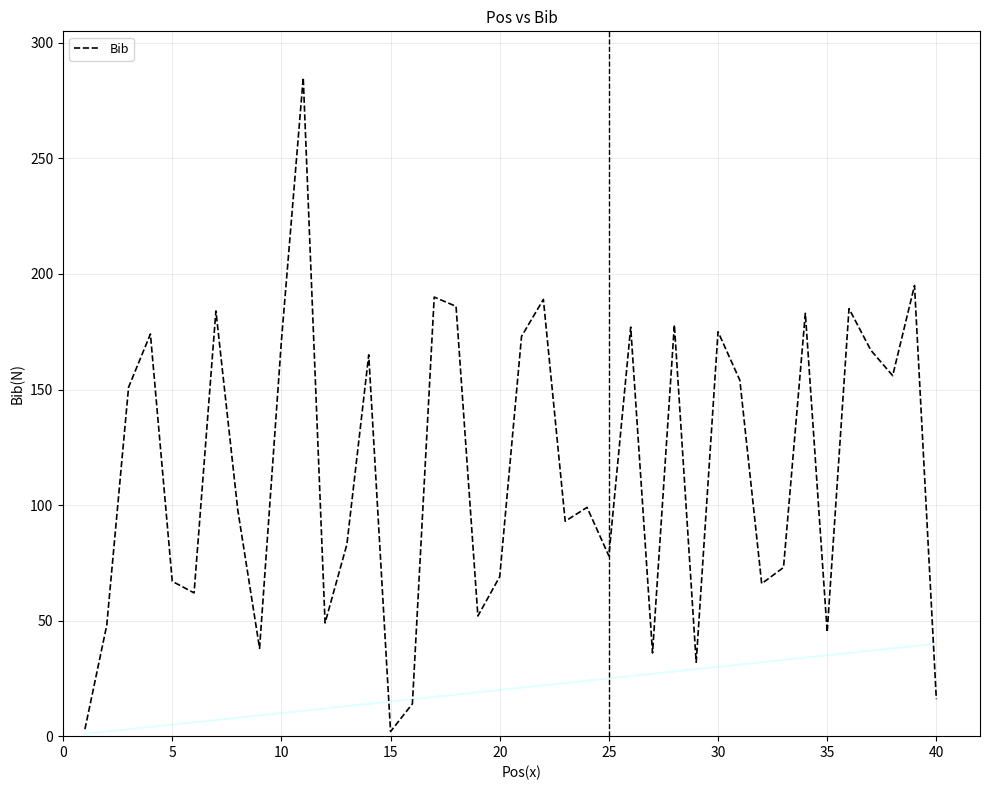

What is the maximum value for Bib?

285